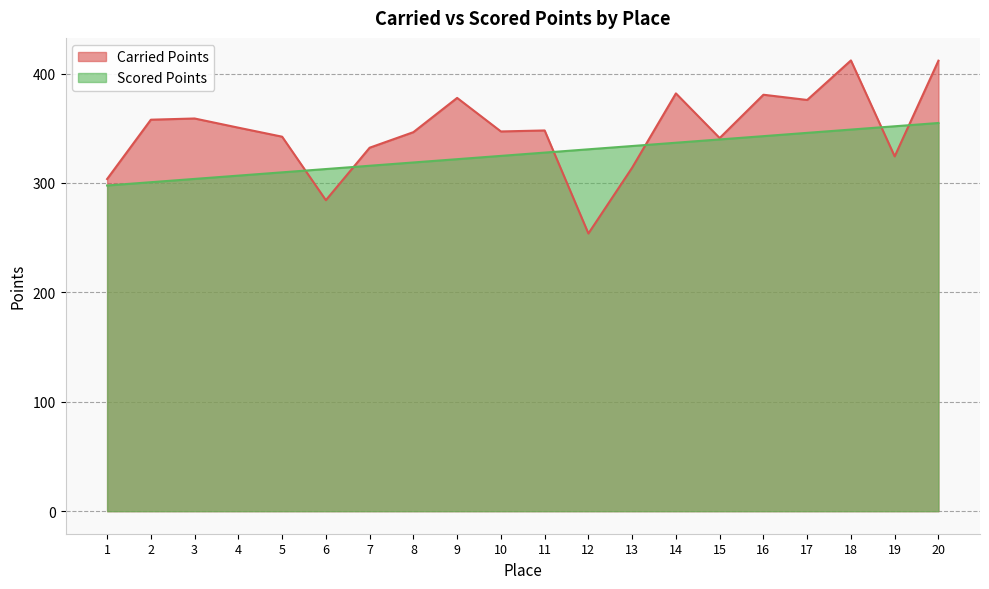

Which category has the highest value across all series?

18